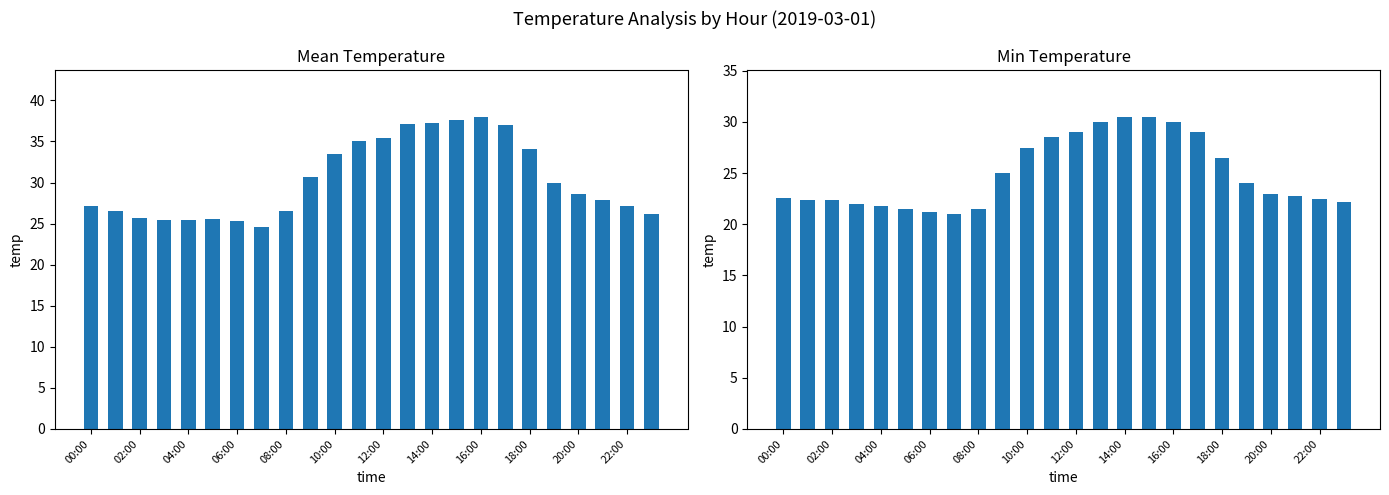

How many categories are shown in the chart?

24